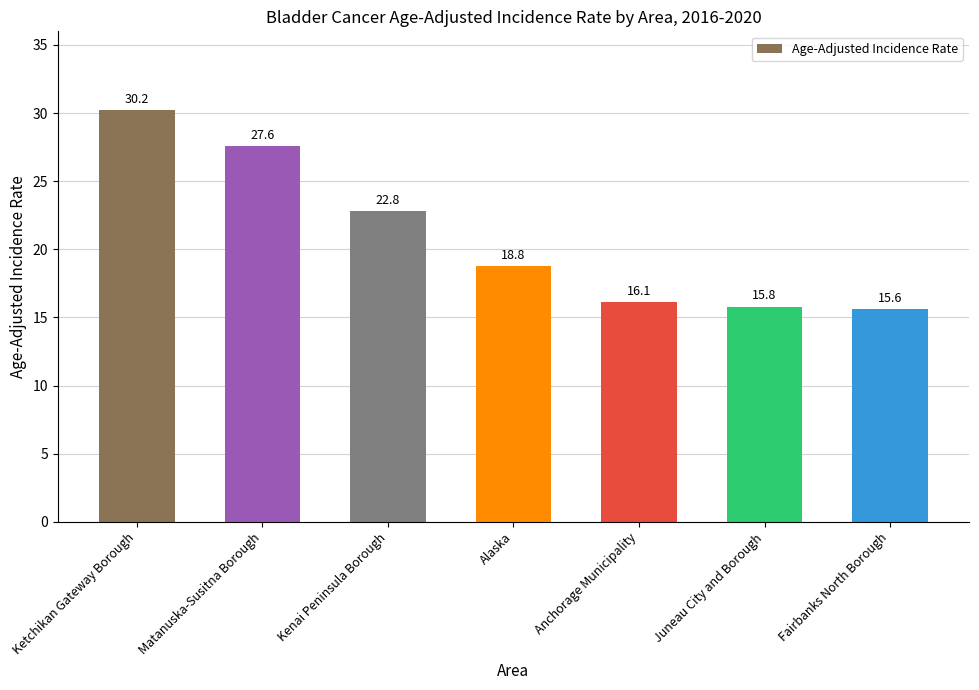

Reading right to left, list all the values displayed in this chart.

15.6	15.8	16.1	18.8	22.8	27.6	30.2